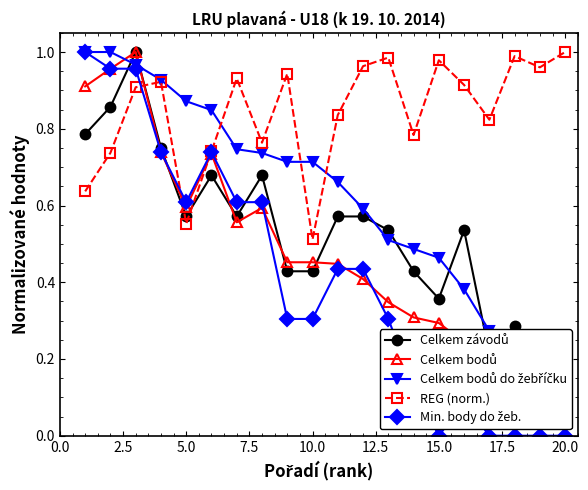

At which label does REG (norm.) reach its minimum?

10.0